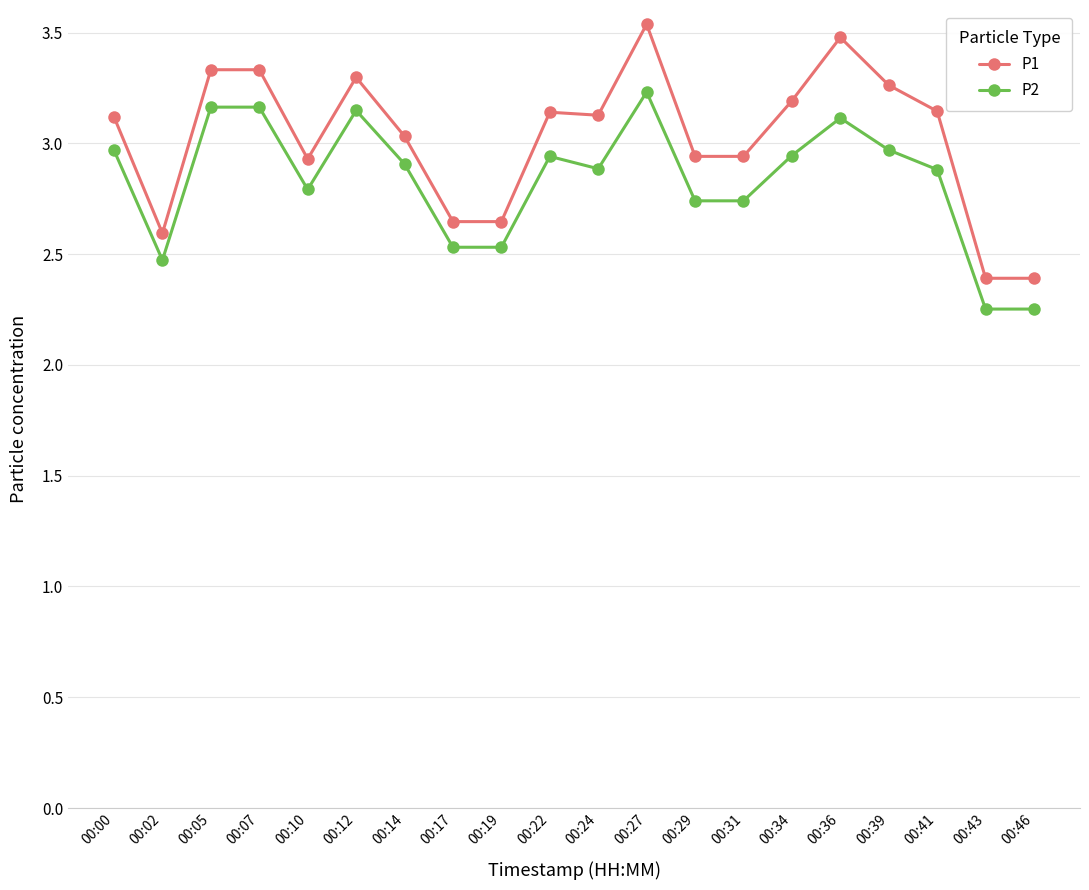

What is the sum of all P2 values?

56.6